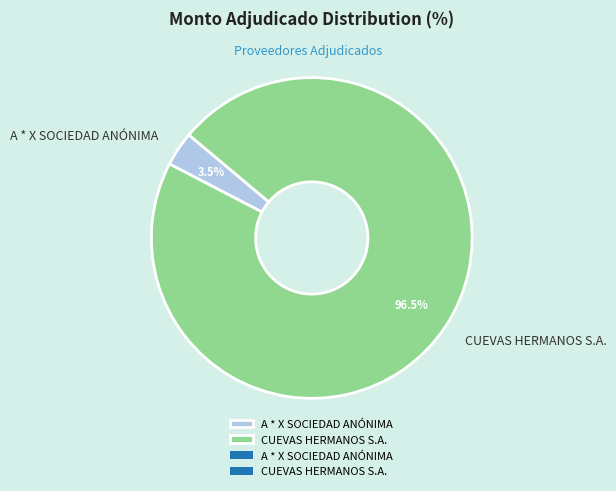

Combined, do CUEVAS HERMANOS S.A. and A * X SOCIEDAD ANÓNIMA account for over 50%?

Yes